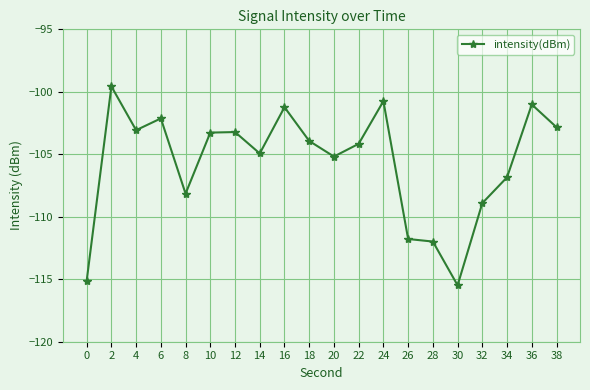

True or false: the data has more than 0 interior local peaks.

True